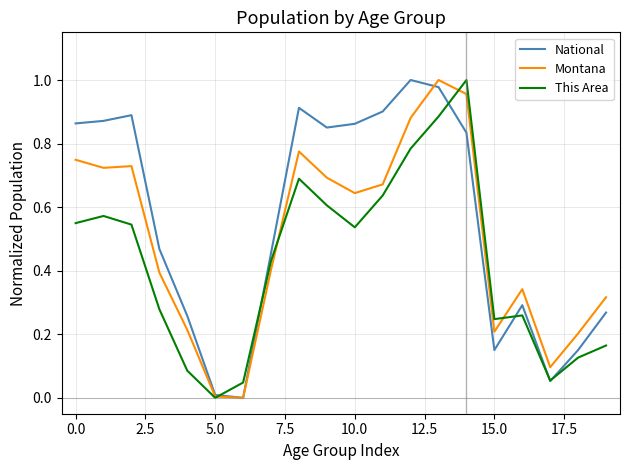

Which series has the largest total across all categories?

National